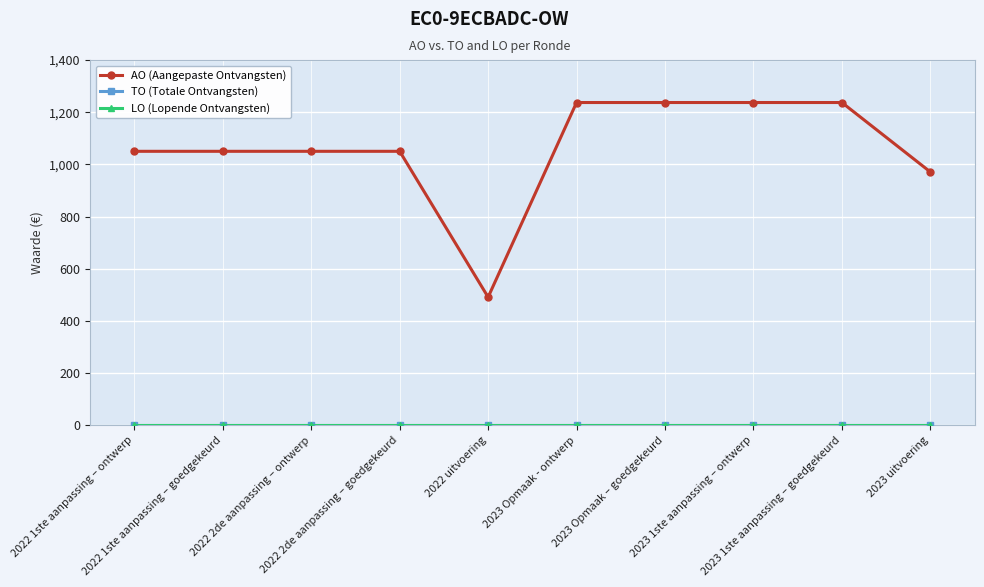

Is this an area chart (filled region under the line)?

No